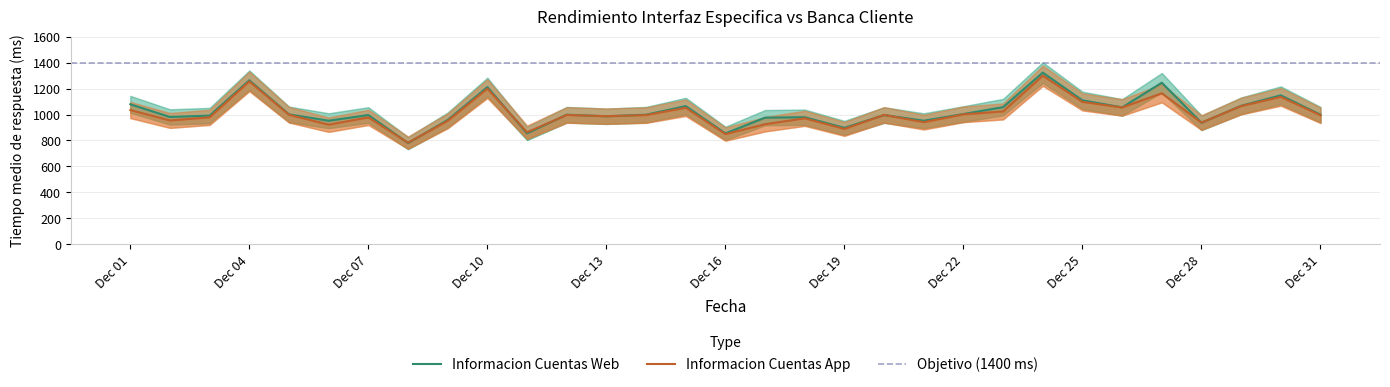

Rank the series at 2019-12-26 from highest to lowest value.

Informacion Cuentas Web, Informacion Cuentas App